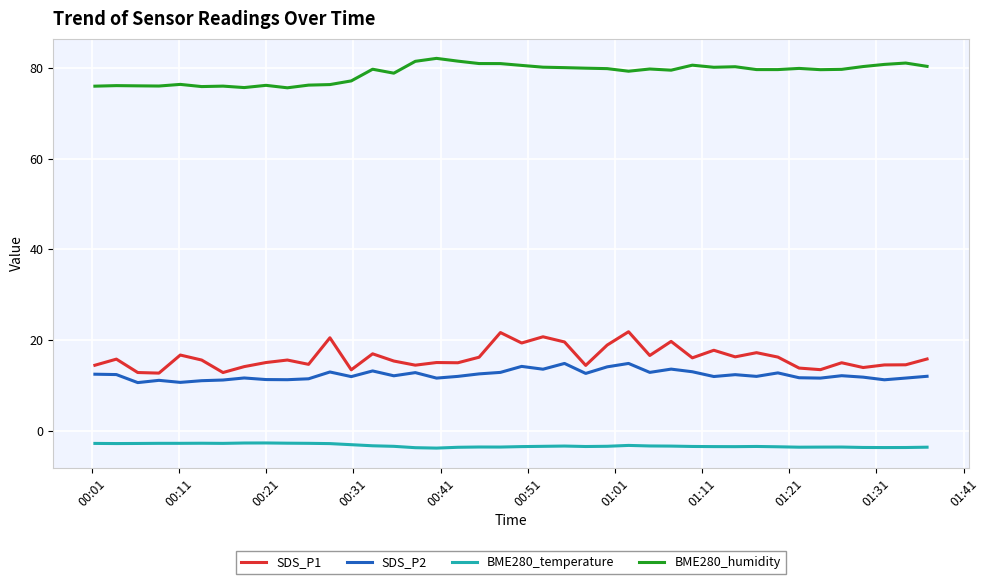

Which series has the largest total across all categories?

BME280_humidity